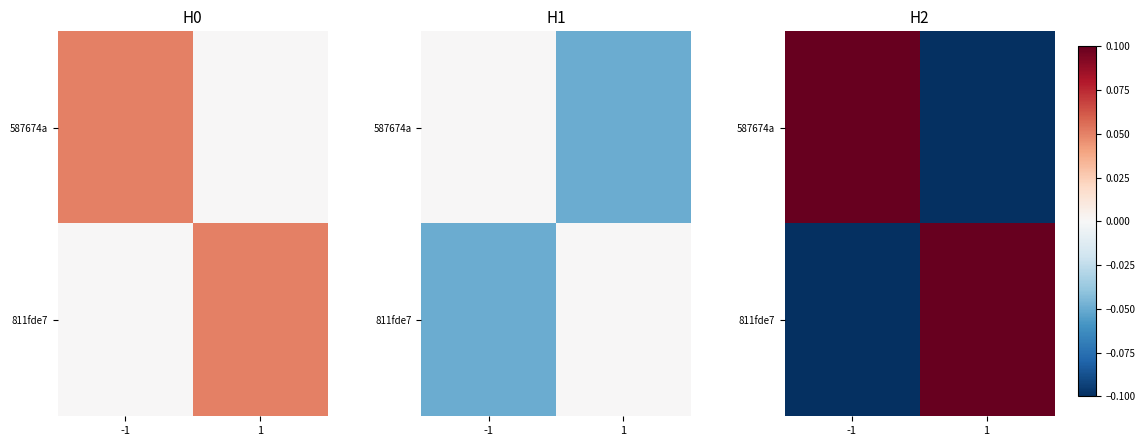

Rank the series by their maximum value, from highest to lowest.

587674a, 811fde7